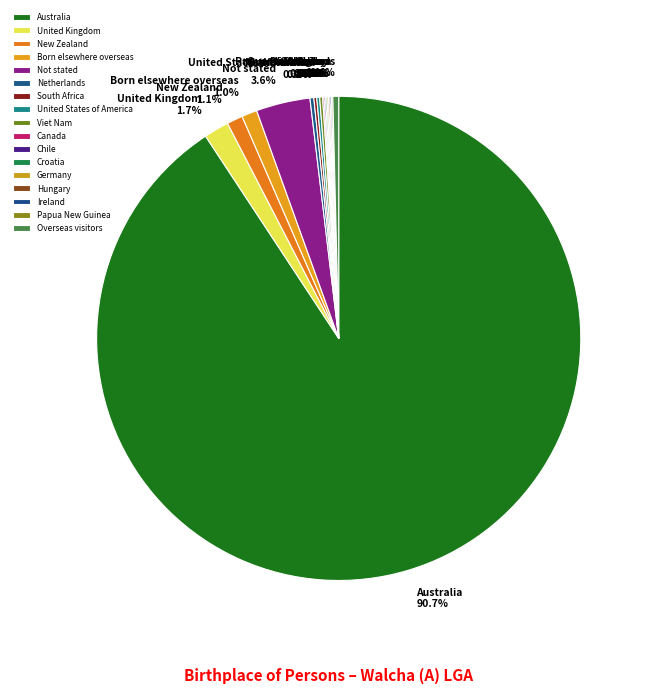

What portion of the pie excludes United Kingdom?

98.3%